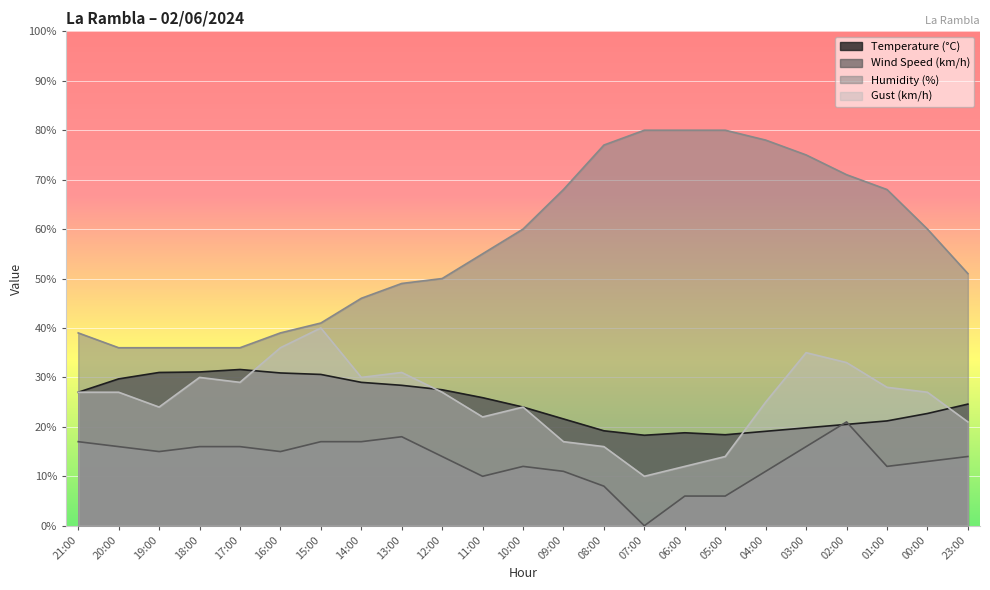

List the series in order of their peak value, lowest first.

Wind Speed (km/h), Temperature (°C), Gust (km/h), Humidity (%)